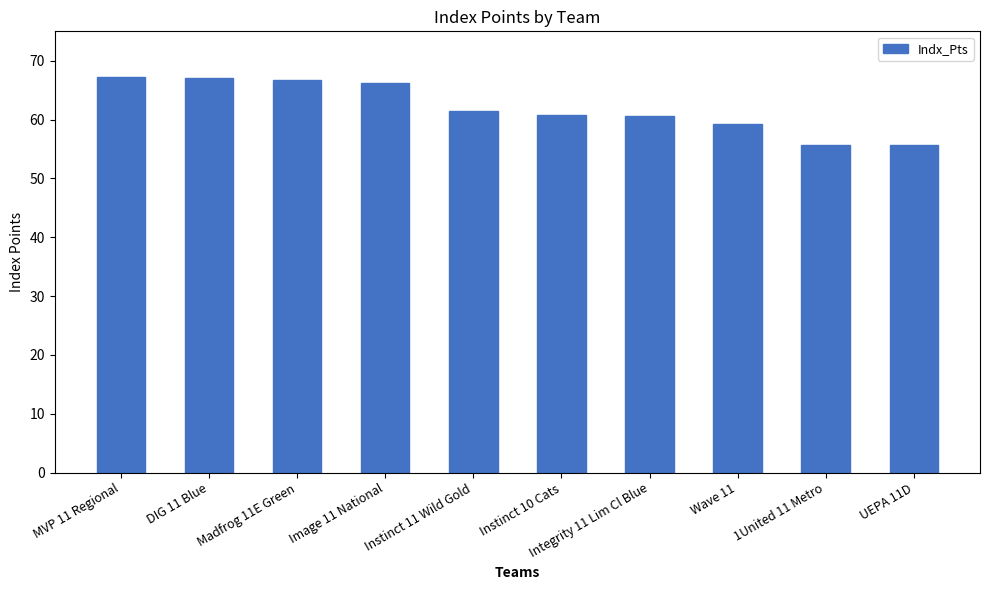

Does the chart contain stacked bars?

No